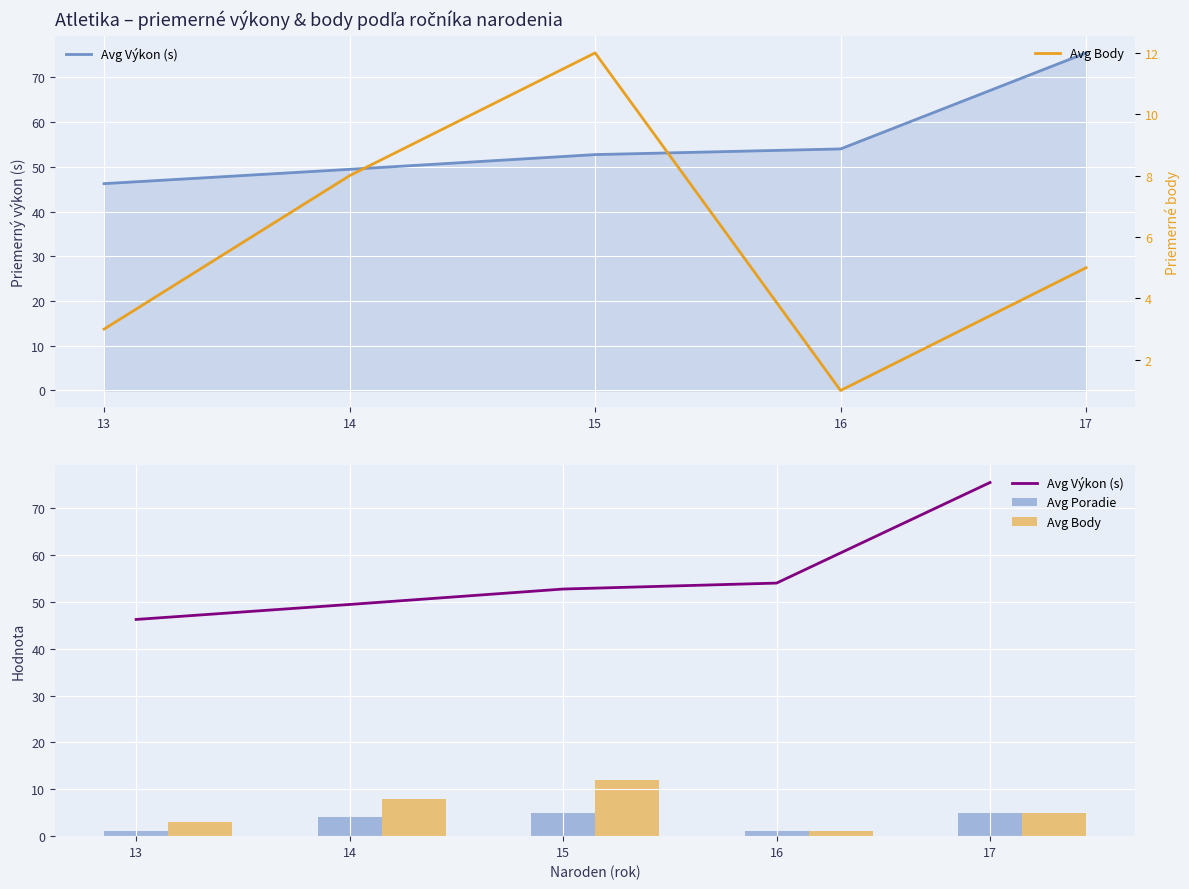

Which has a higher value, 15 or 13?

15